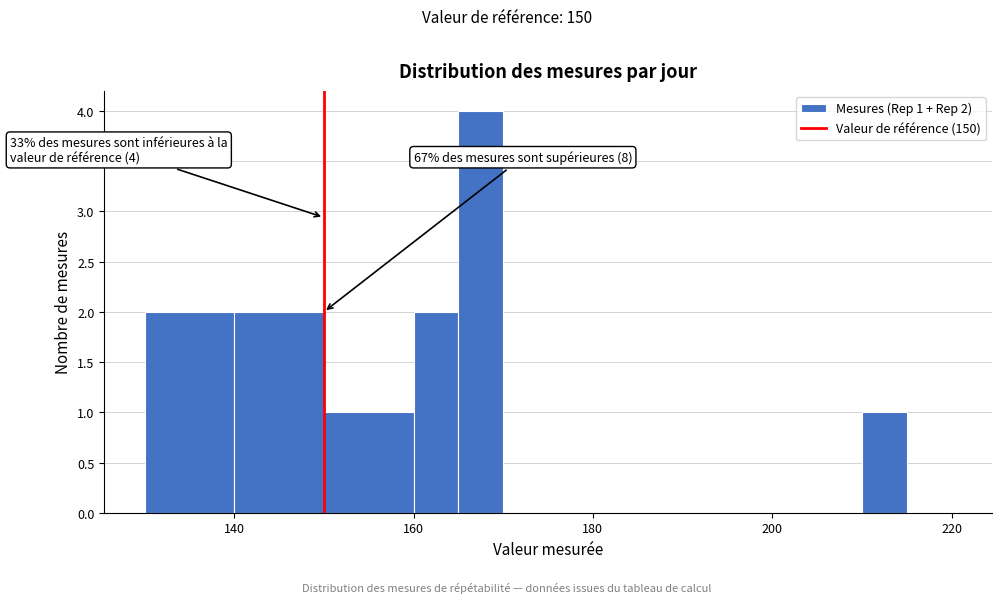

Read against the x-axis, roughly where is the centre of the tallest bar?

168